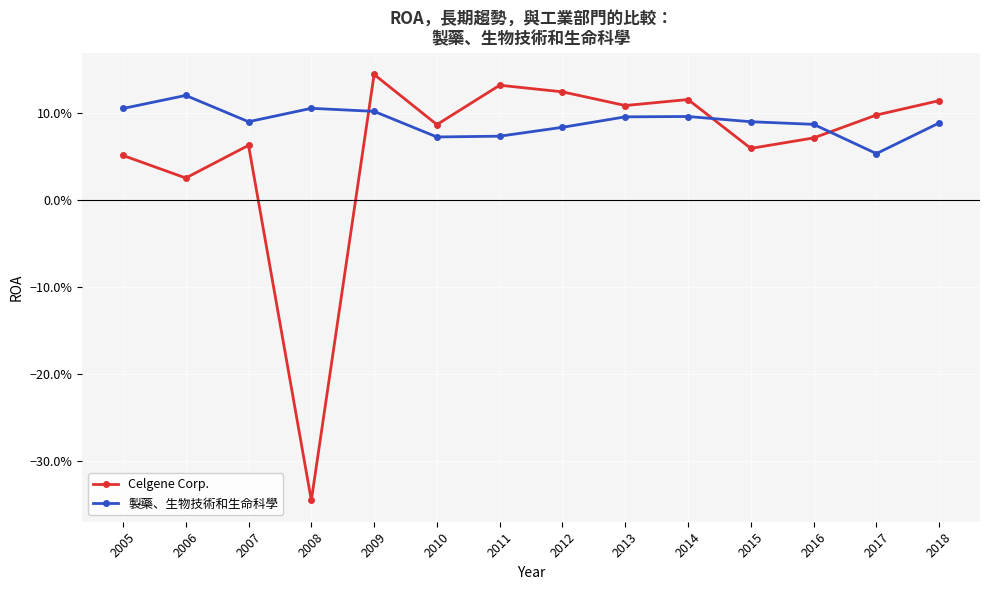

What is the value of the Celgene Corp. point at the 7th from the left?

0.1